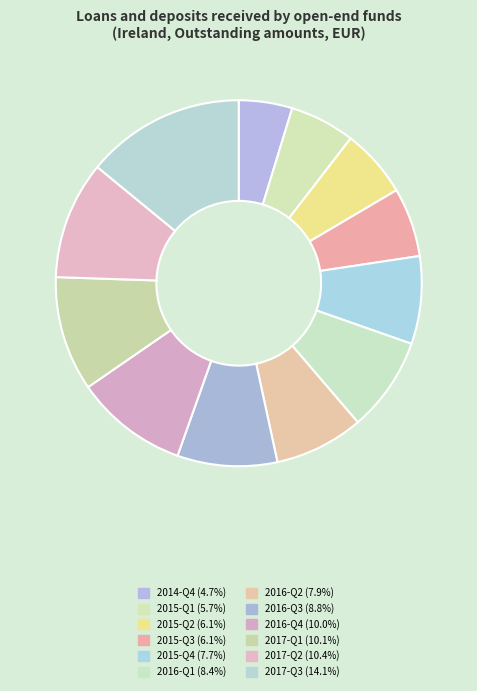

What is the smallest slice in the pie chart?

2014-Q4